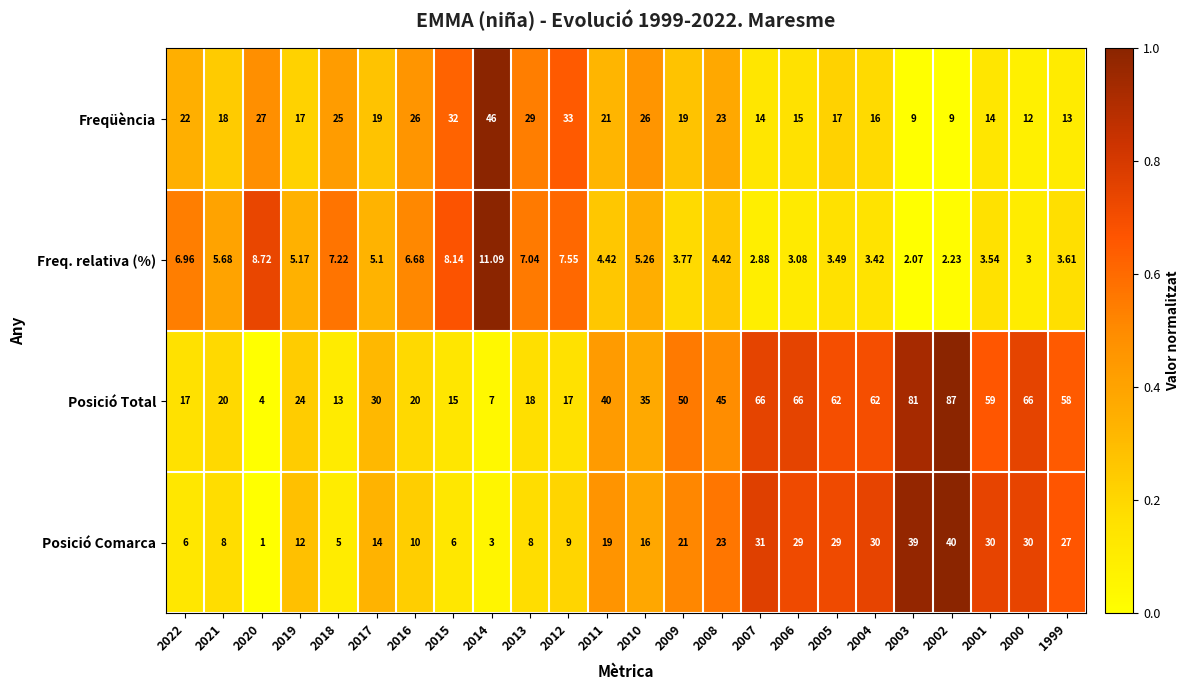

Which series has the widest spread of values?

Posició Total